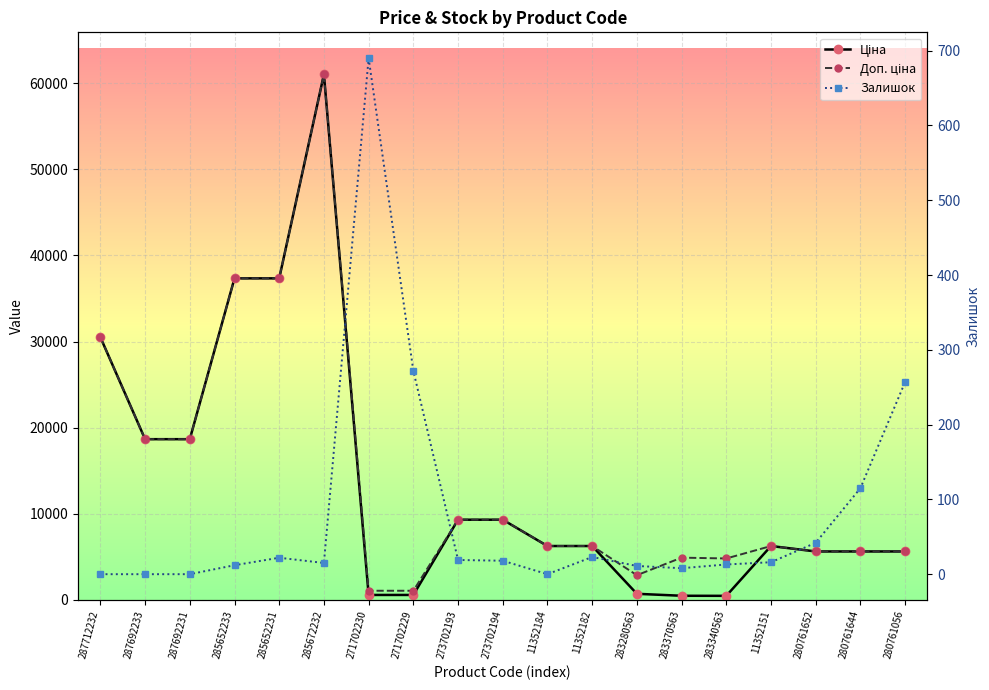

What is the sum of all Ціна values?

260782.4